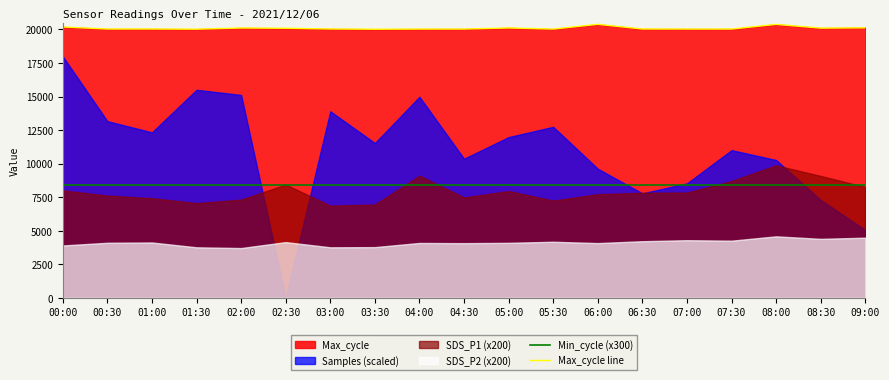

What is the minimum value for Min_cycle (x300)?

8400